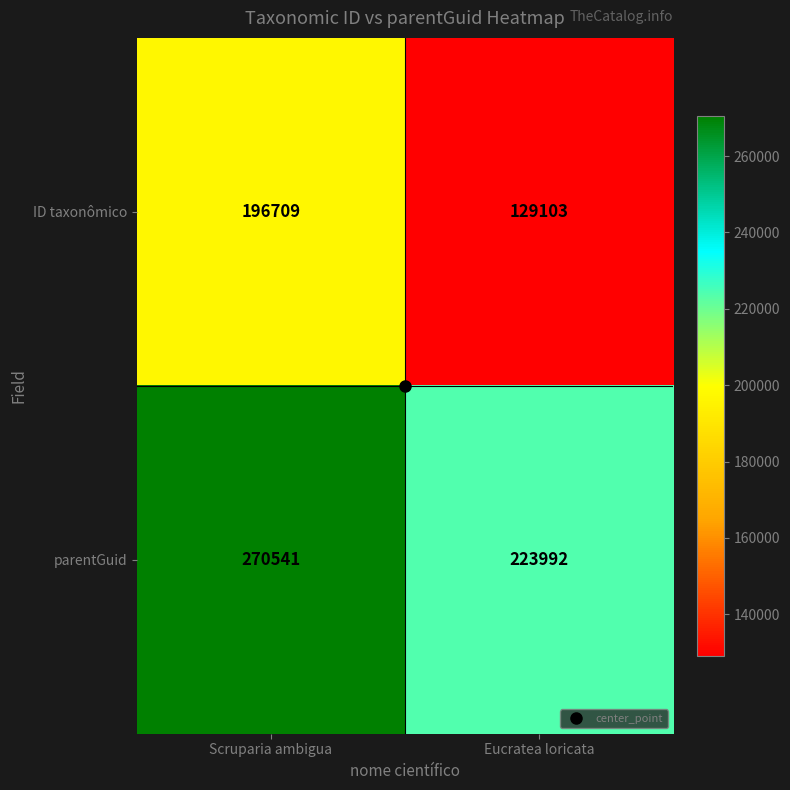

What is the average value of the ID taxonômico series?

162906